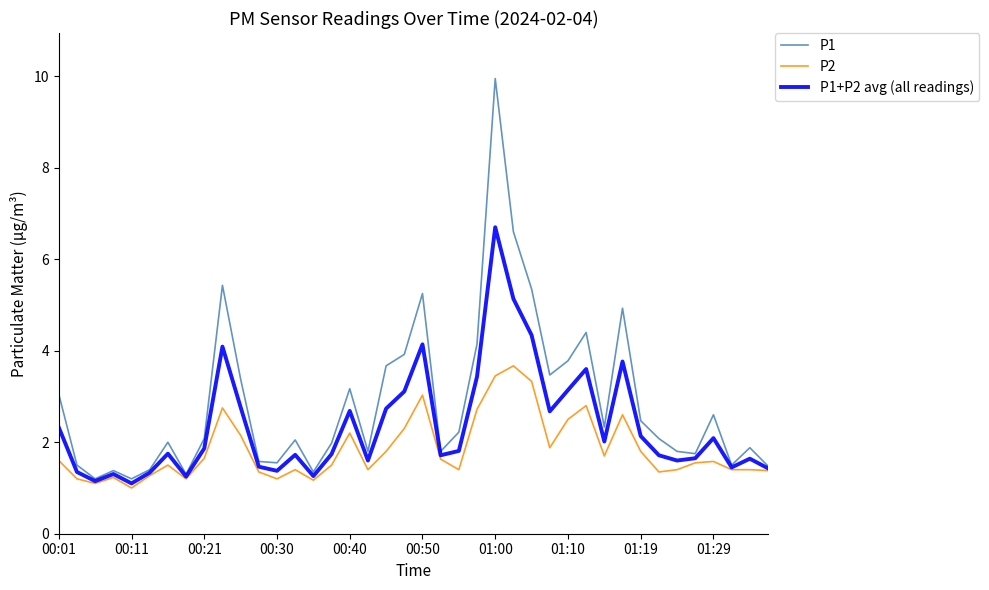

What is the average value of the P1+P2 avg (all readings) series?

2.4